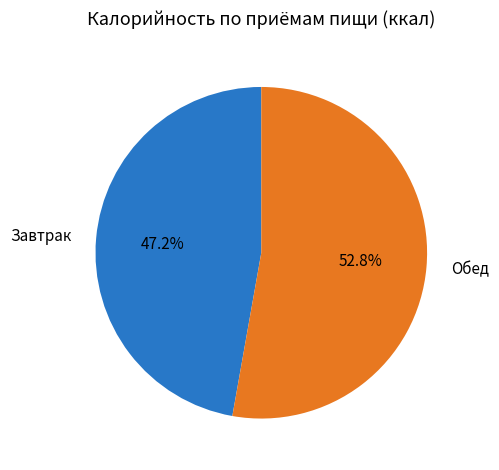

Do Обед and Завтрак together represent more than half of the pie?

Yes